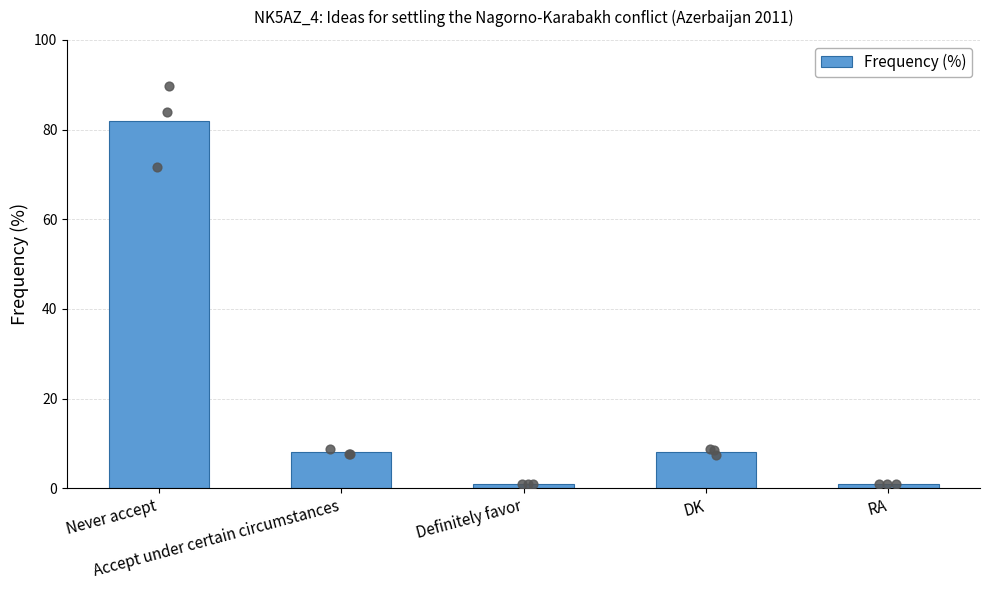

What is the change in value from Never accept to Definitely favor?

-81